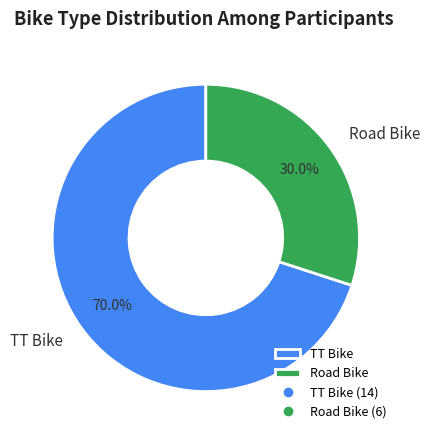

Which category has the biggest portion of the pie?

TT Bike